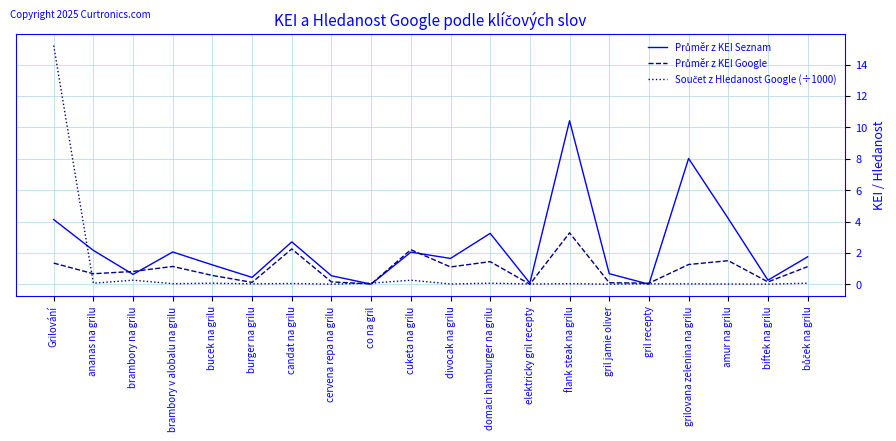

At which category is the sum across all series the highest?

Grilování